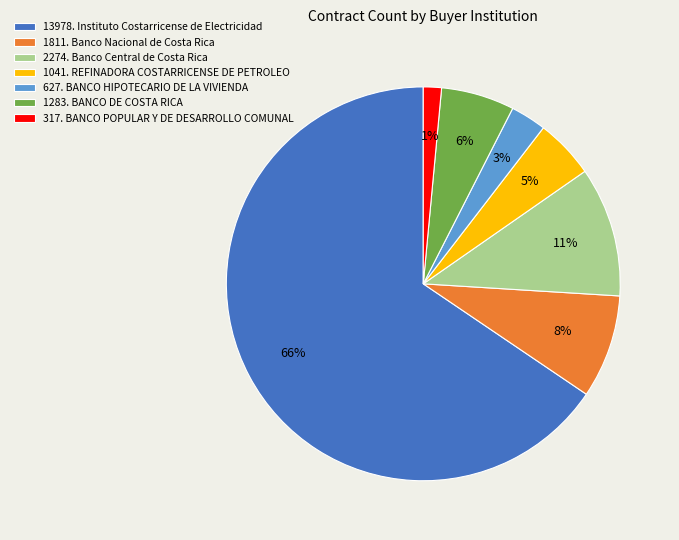

Which has a higher value, 317. BANCO POPULAR Y DE DESARROLLO COMUNAL or 1041. REFINADORA COSTARRICENSE DE PETROLEO?

1041. REFINADORA COSTARRICENSE DE PETROLEO